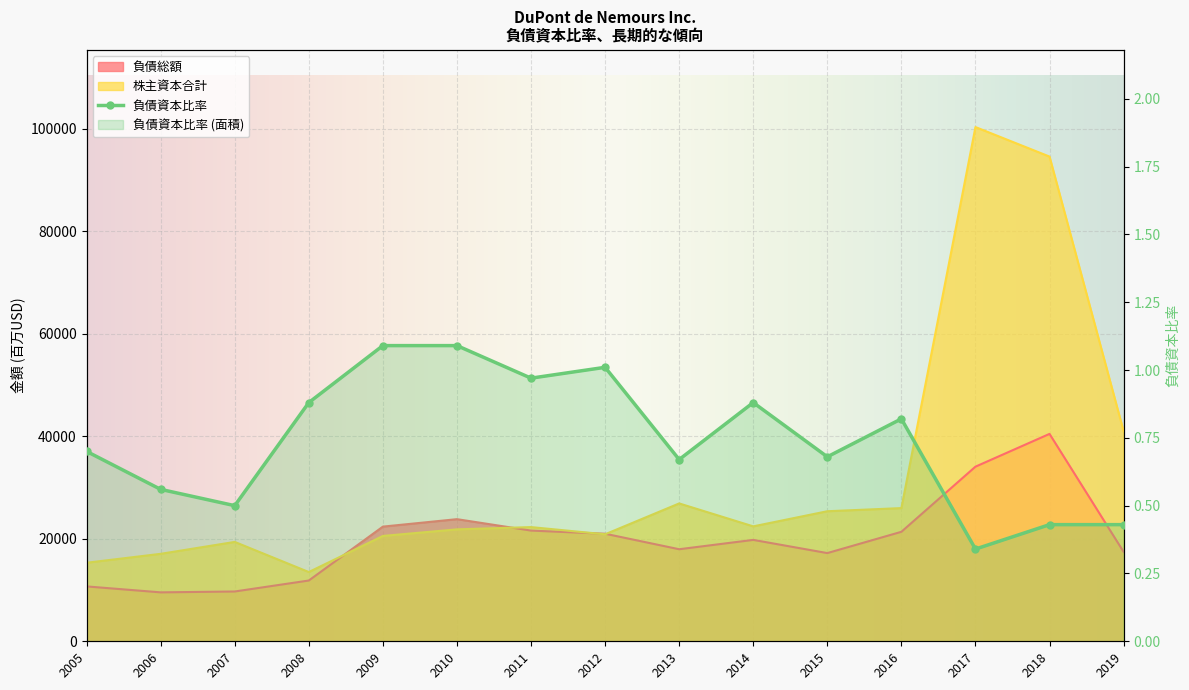

What is the value of the 負債資本比率 point at the 14th from the left?

0.4